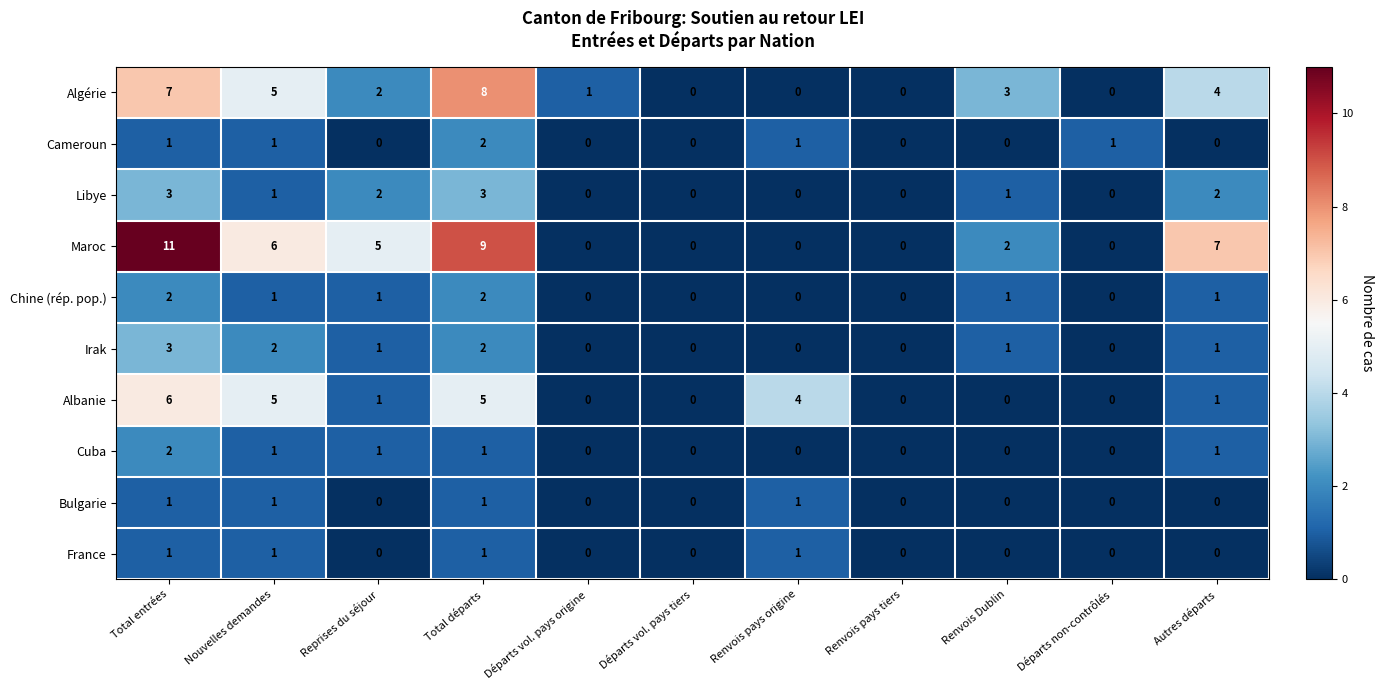

What is the difference between the highest and lowest values at Total départs?

8